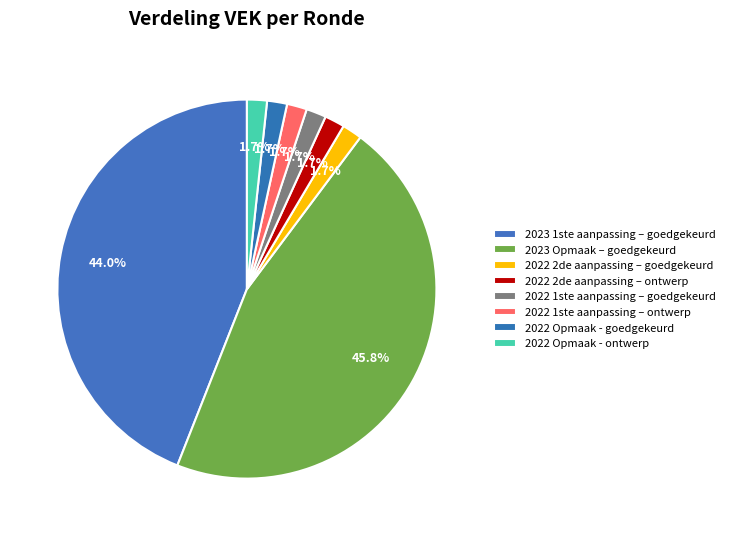

What percentage is the 2022 2de aanpassing – goedgekeurd slice, to the nearest percent?

2%